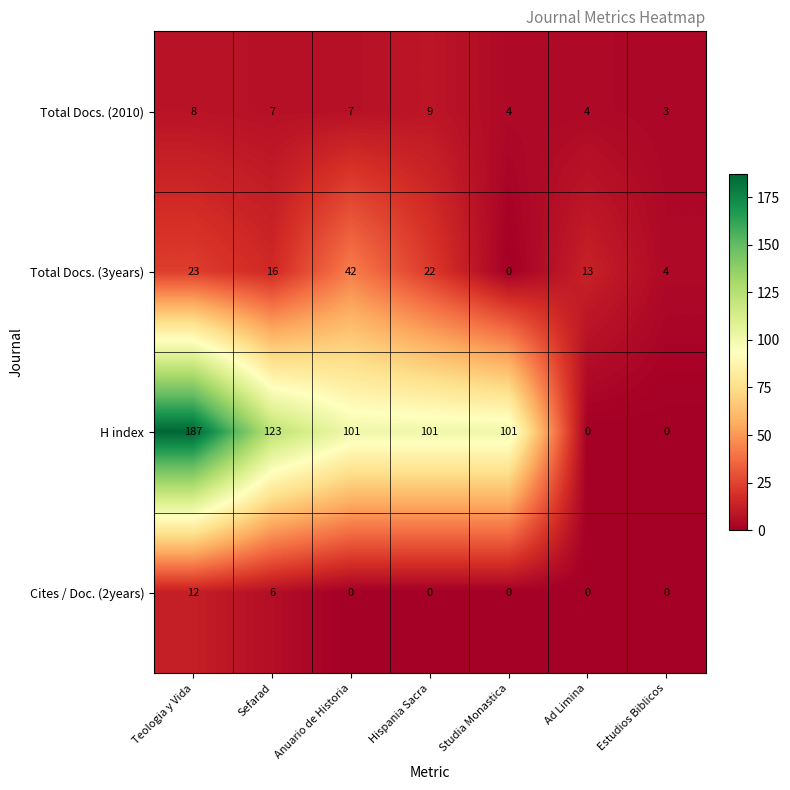

What is the maximum value shown in the chart?

187